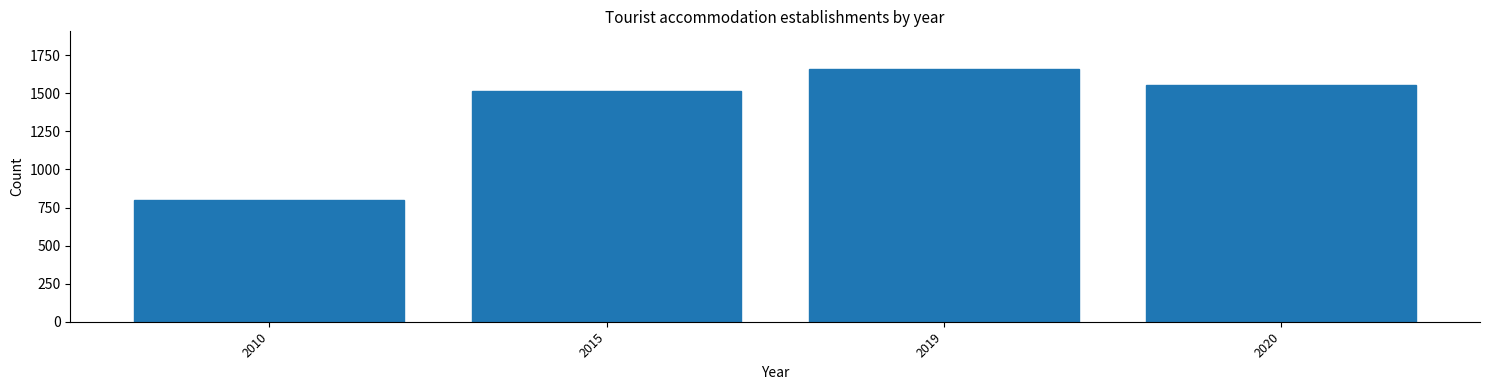

Reading left to right, extract all data points from this chart.

802	1512	1658	1555